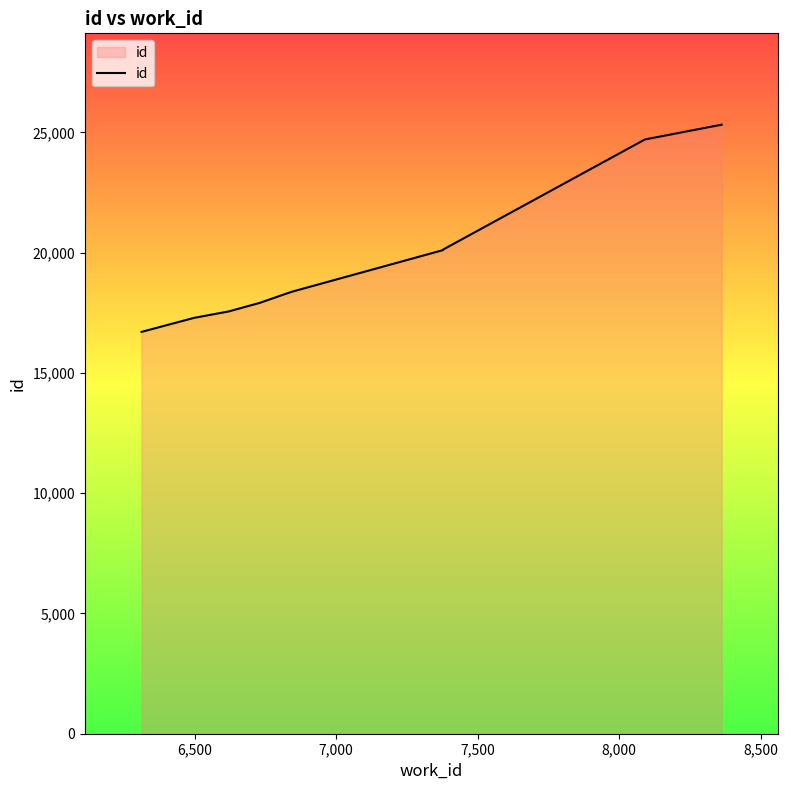

What is the smallest value displayed?

16706